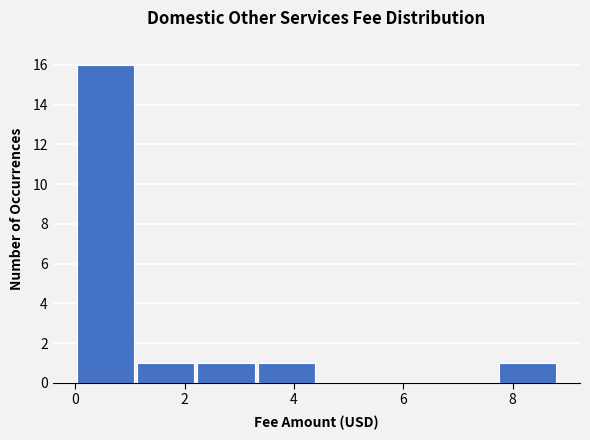

Reading left to right, list every bar in this chart as the range it spans on the x-axis followed by its height. Neither the bar edges nor the heights are printed on the chart, so give them approximately, as read against the axes.

0.0 to 1.2: 16
1.2 to 2.2: 1
2.2 to 3.4: 1
3.4 to 4.4: 1
4.4 to 5.6: 0
5.6 to 6.6: 0
6.6 to 7.8: 0
7.8 to 8.8: 1